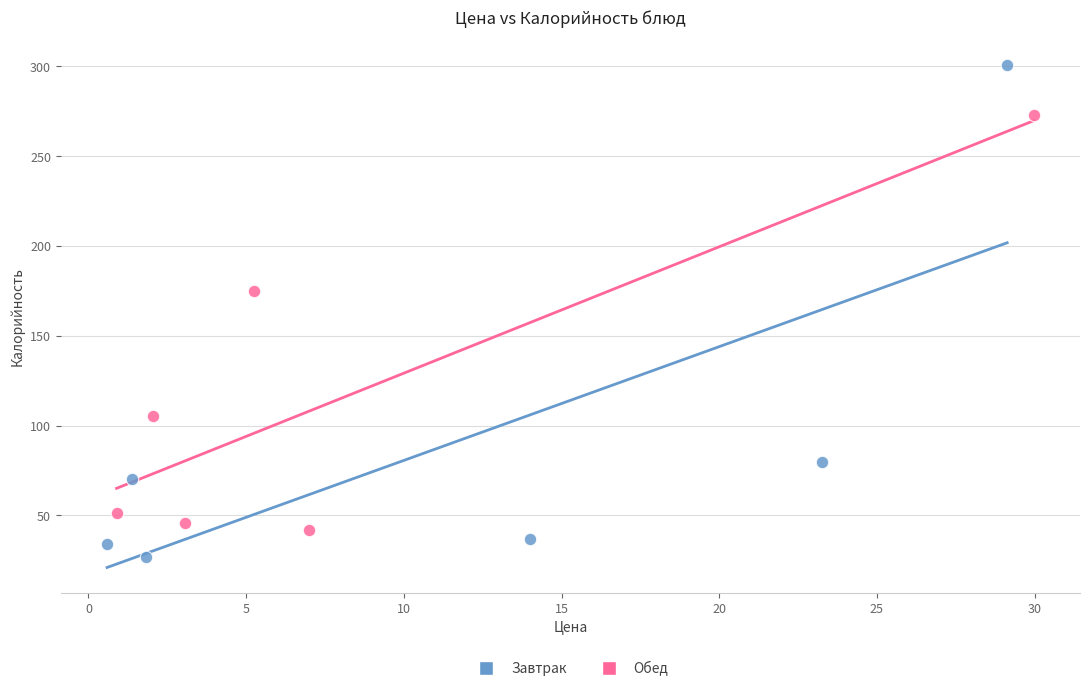

Which series contains the lowest Y value?

Завтрак